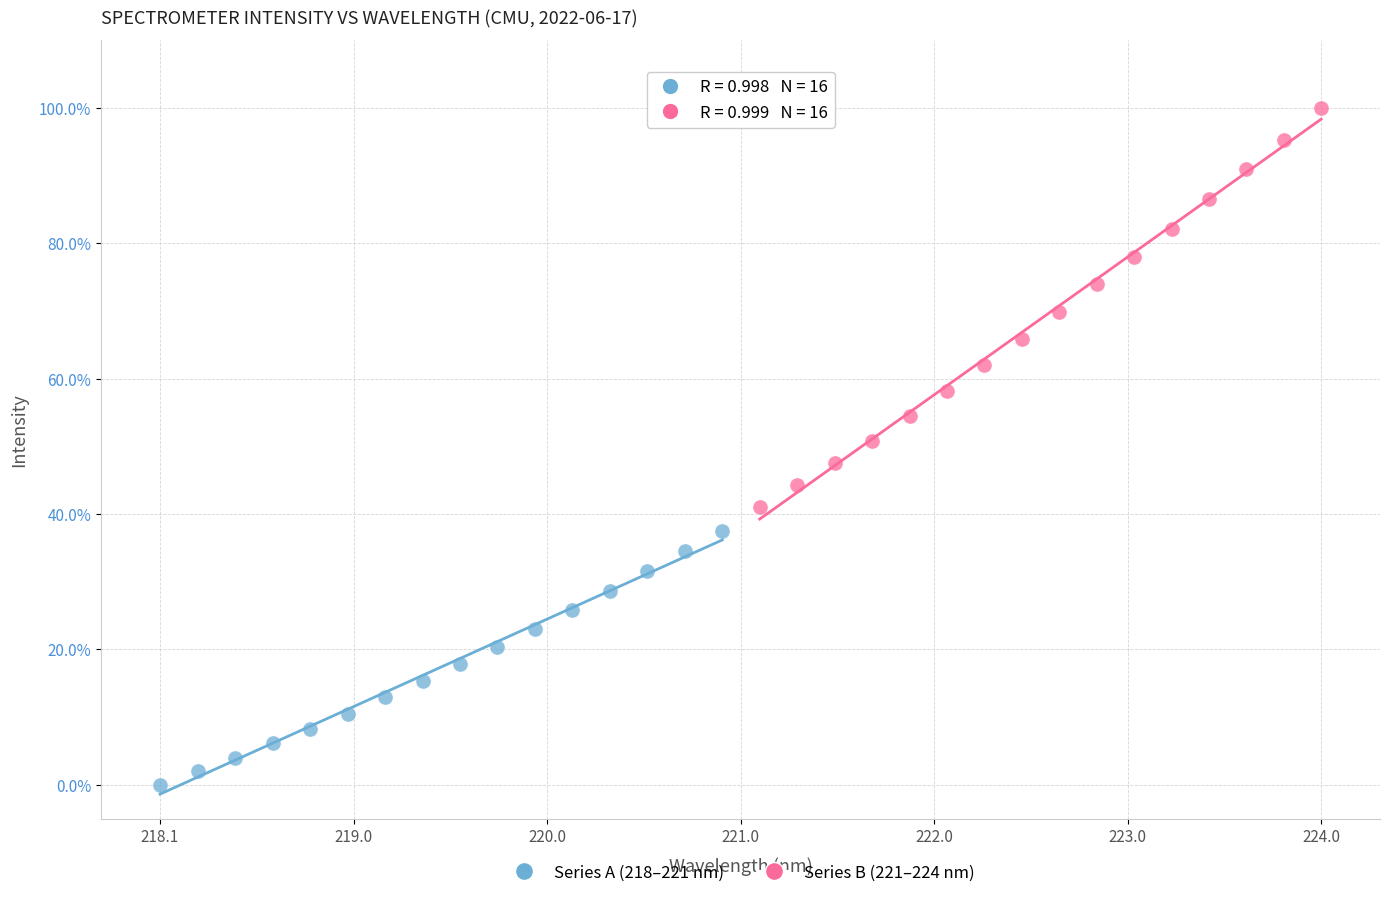

Which series reaches the minimum Y coordinate?

Series A (218–221 nm)